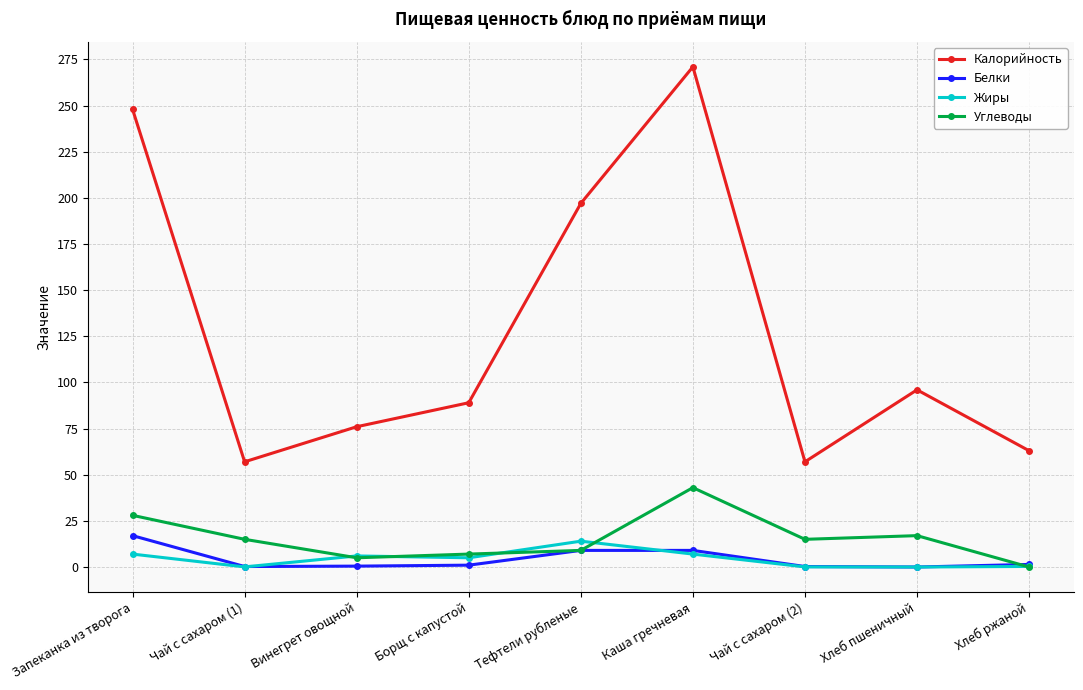

True or false: Калорийность and Белки intersect in this chart.

False